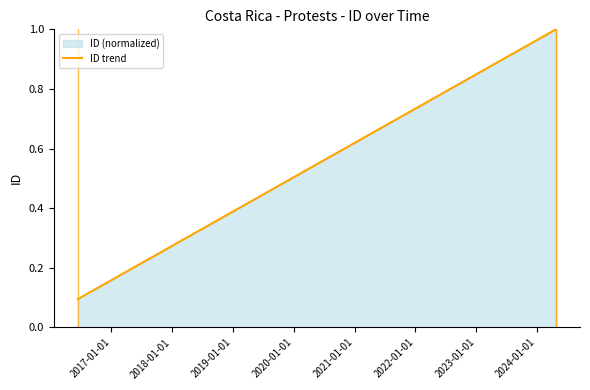

Reading left to right, transcribe all the data shown in this chart.

0.1	1.0	1.0